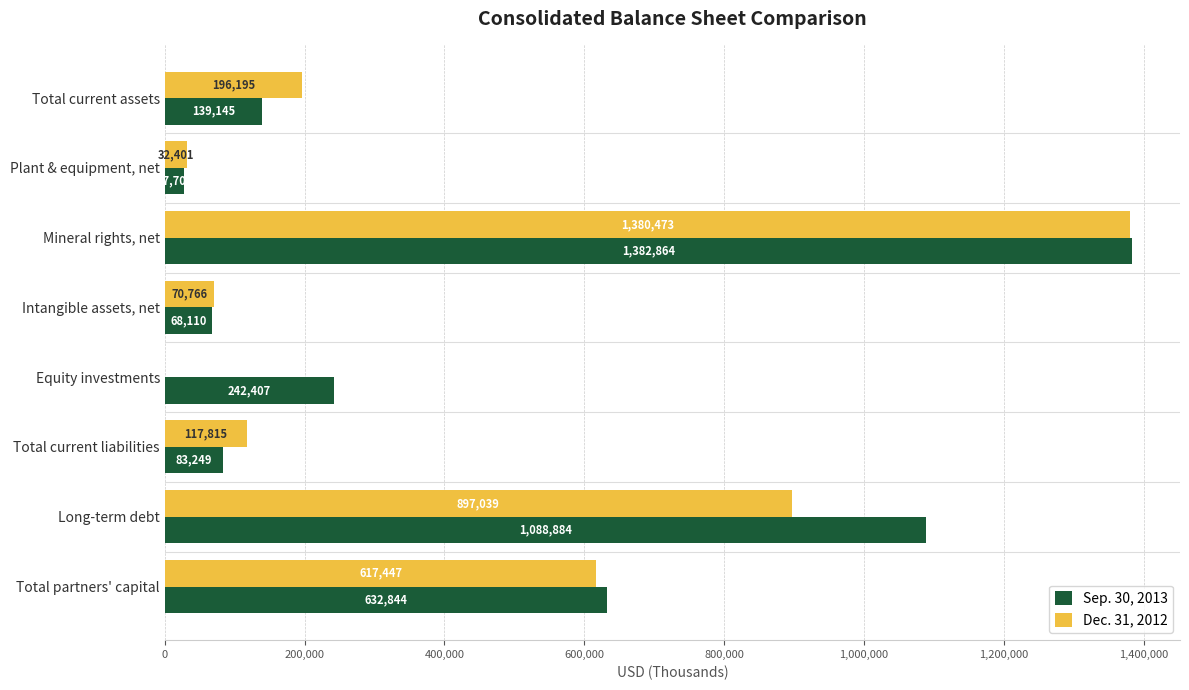

What is the greatest value displayed?

1382864